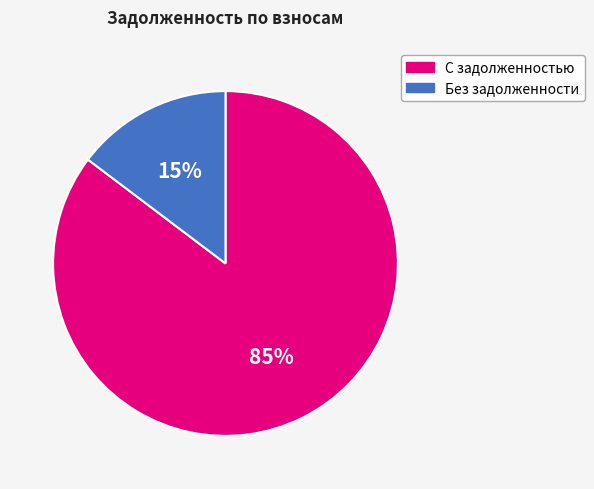

To the nearest percent, what is the average slice percentage?

50%